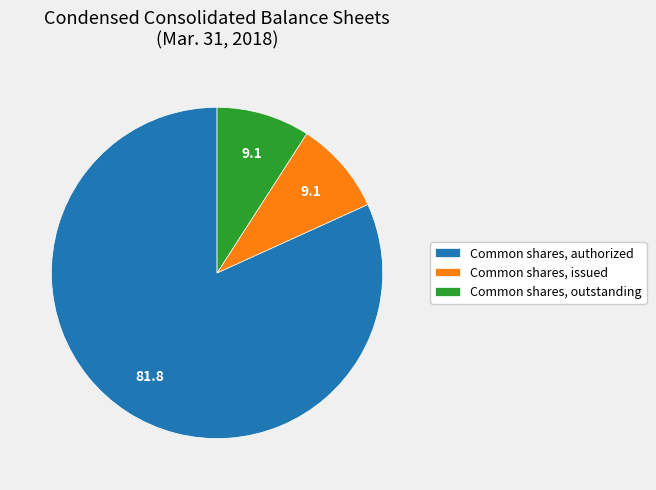

Does any single category account for the majority?

Yes